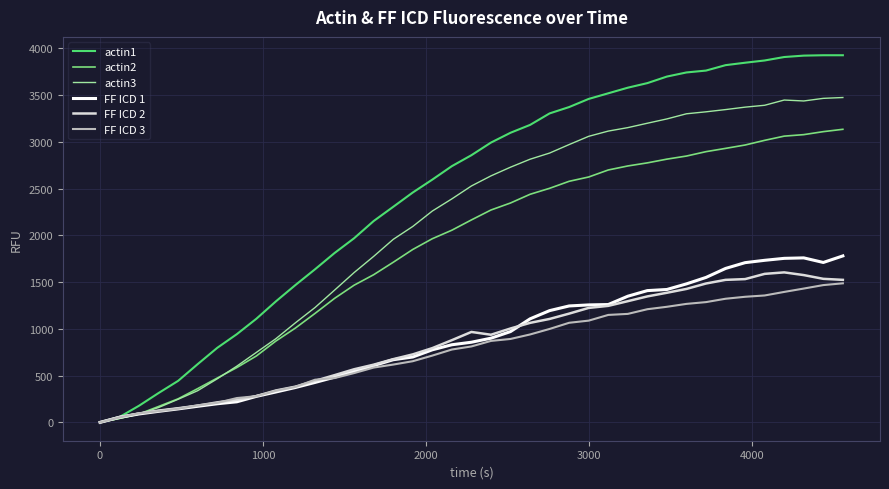

Which series has the largest total across all categories?

actin1